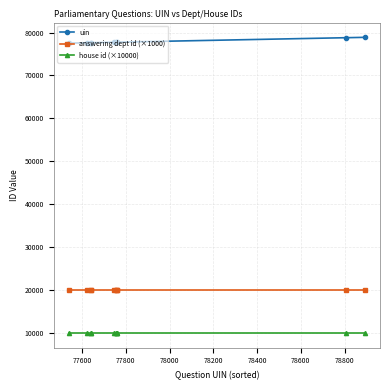

What is the value of the answering dept id (×1000) point at the 7th from the left?

20000